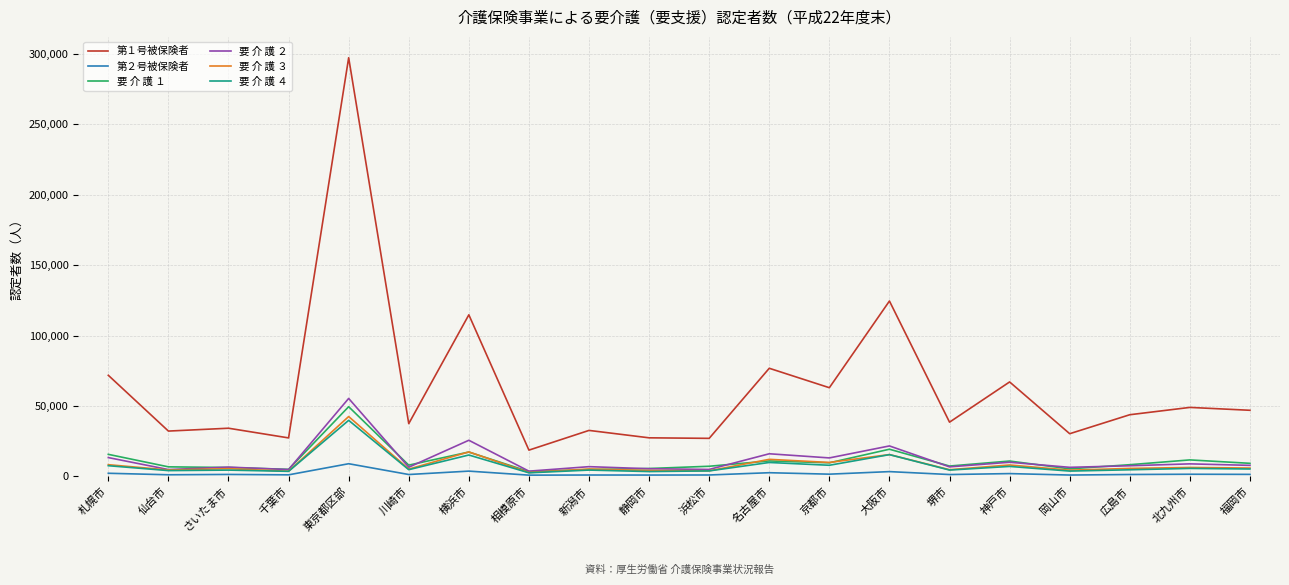

What is the spread (max minus min) of values at 大阪市?

121160